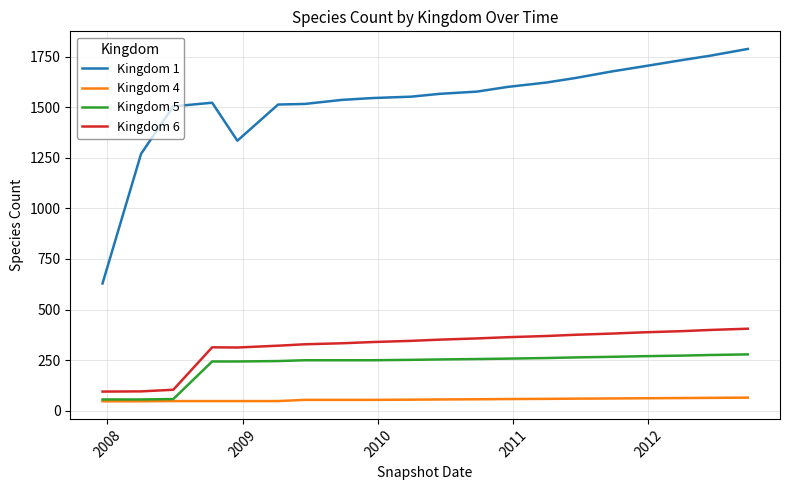

True or false: Kingdom 5 and Kingdom 6 intersect in this chart.

False